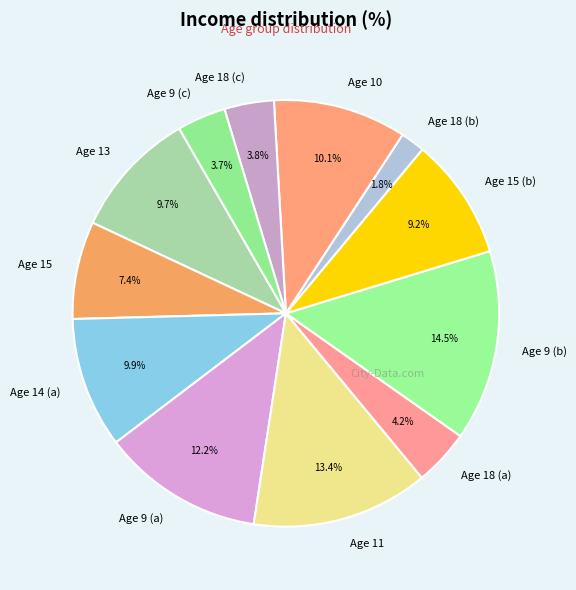

Which slice is the largest?

Age 9 (b)